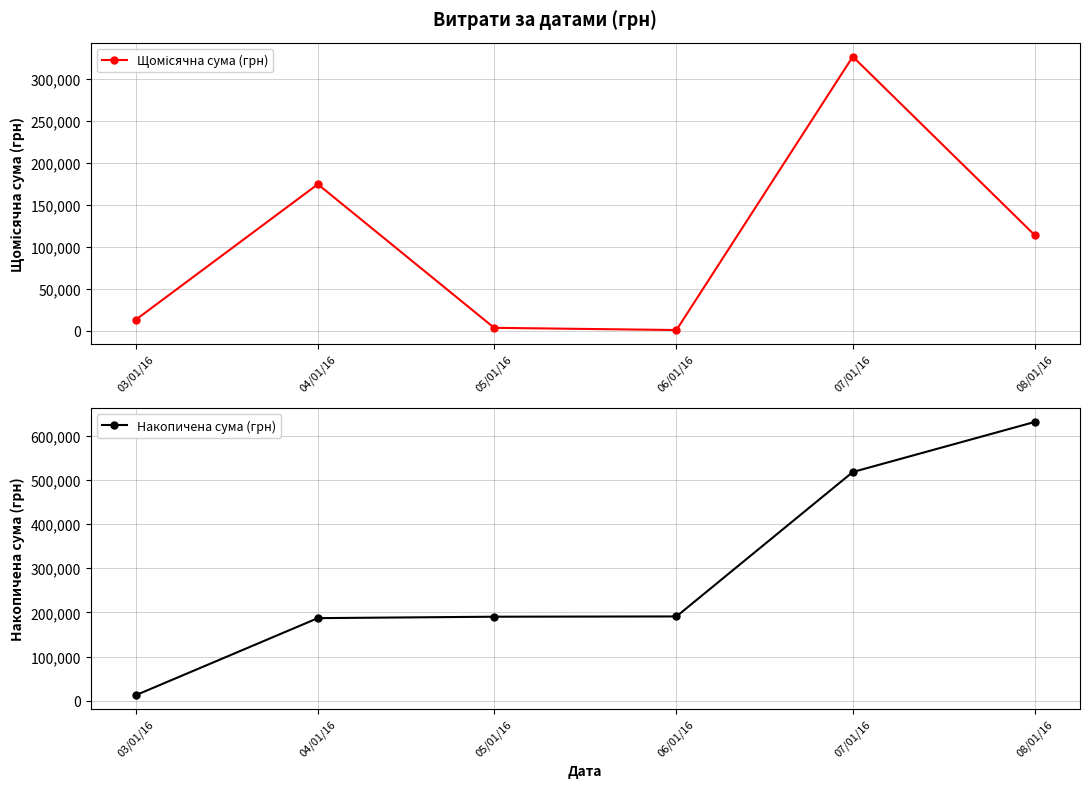

At which category is the sum across all series the highest?

07/01/16